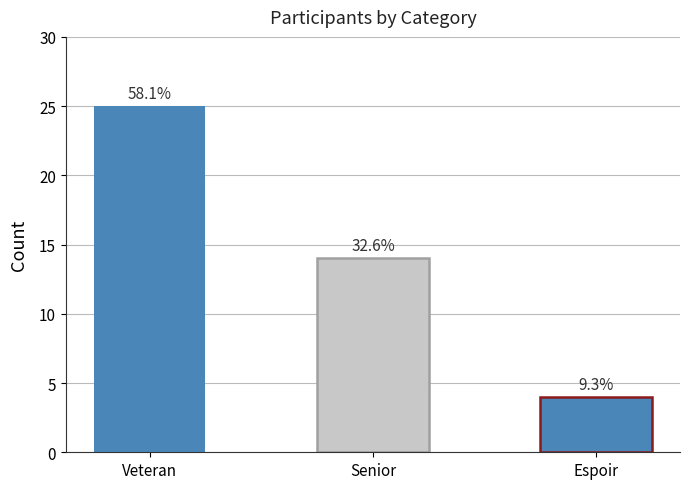

What is the minimum value shown in the chart?

4